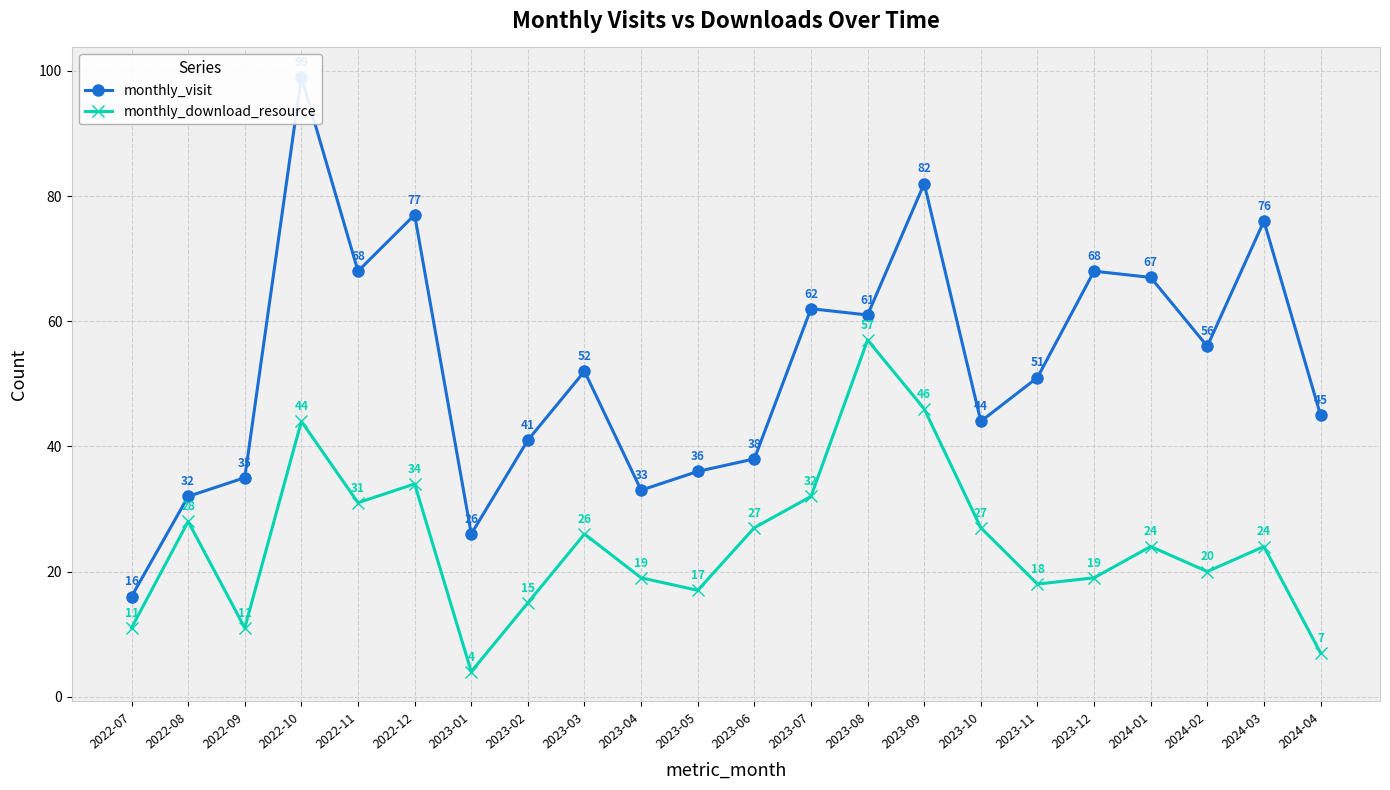

Rank the series by their maximum value, from lowest to highest.

monthly_download_resource, monthly_visit